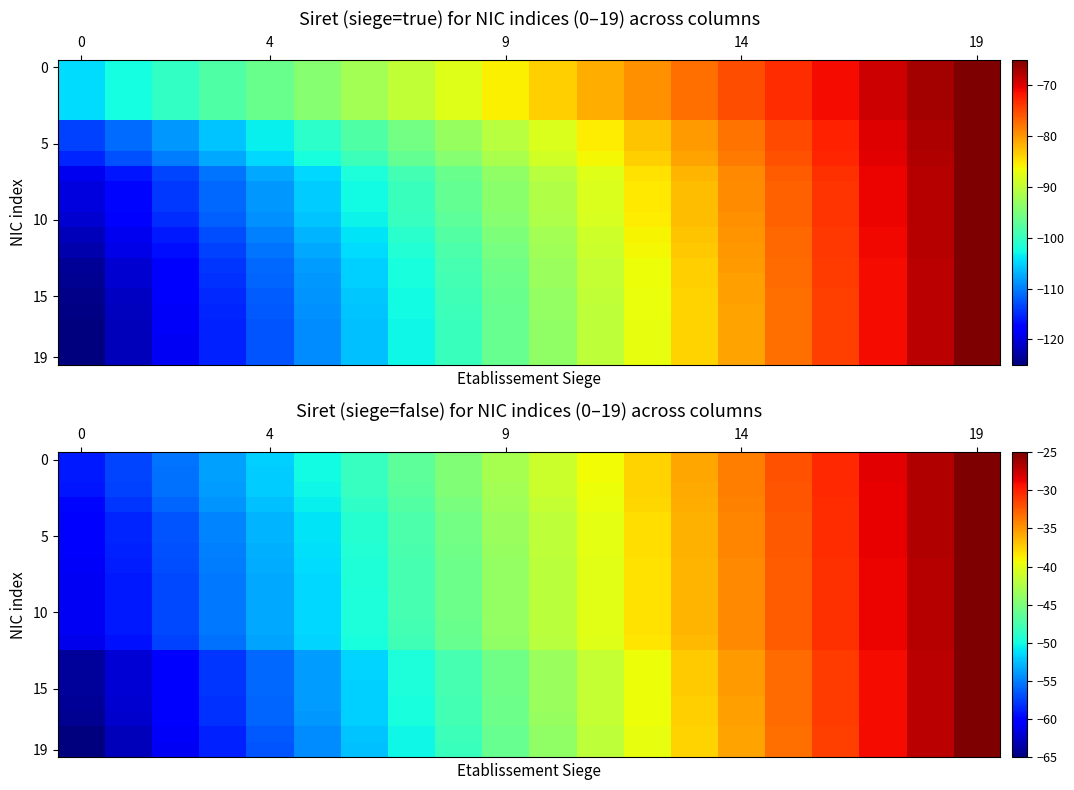

Which series has the widest spread of values?

19